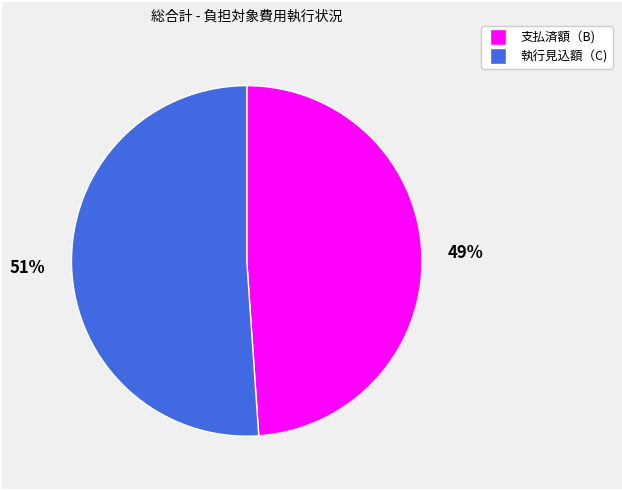

Between 執行見込額（C) and 支払済額（B), which is larger?

執行見込額（C)